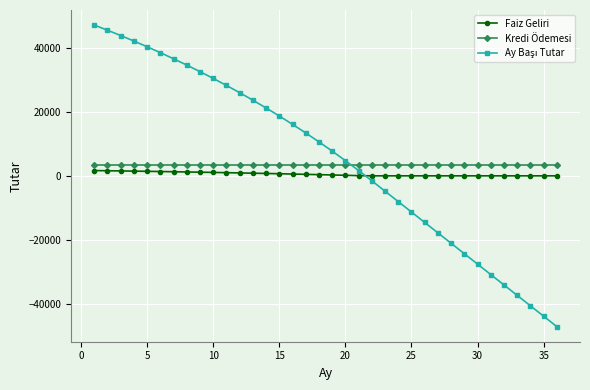

What is the value of the Kredi Ödemesi point at the 13th from the left?

3249.0